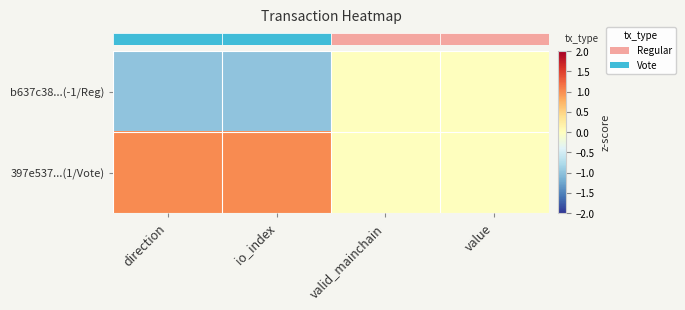

What is the difference between the highest and lowest values at io_index?

2